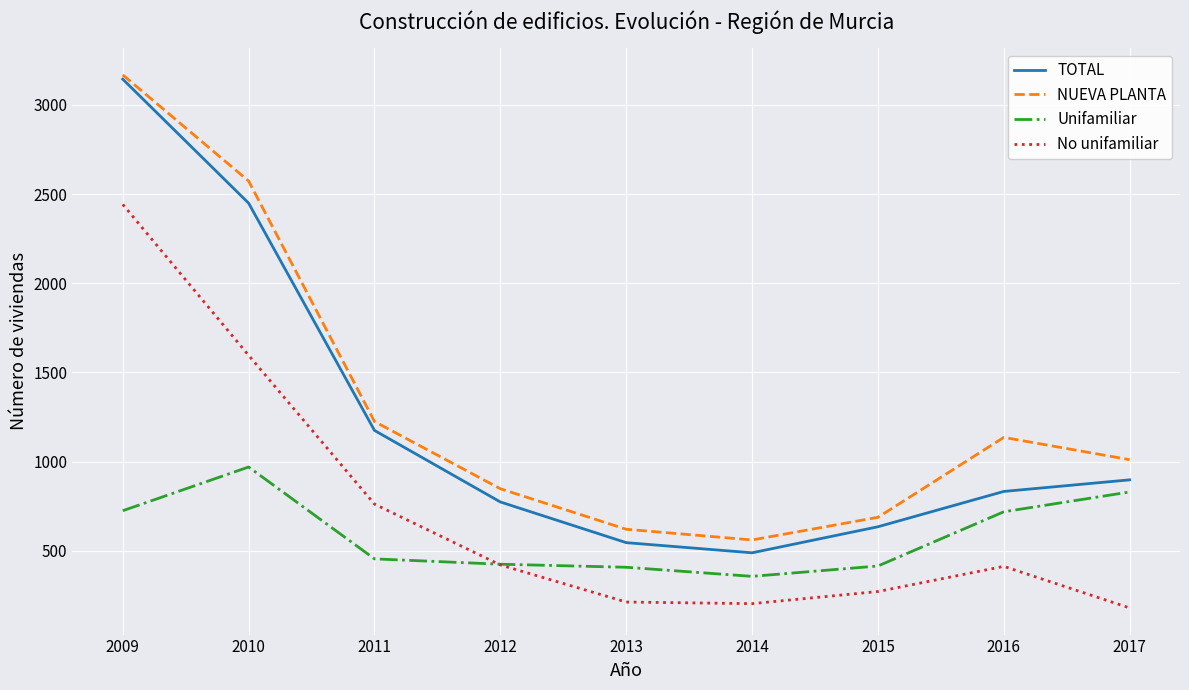

How many interior local valleys does the No unifamiliar series have?

1